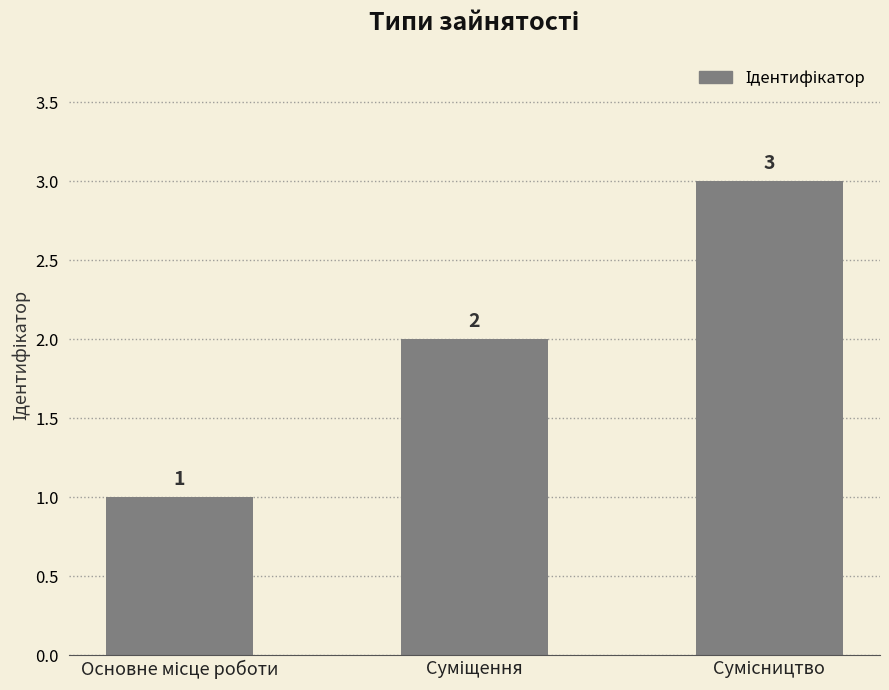

What is the difference between the maximum and second lowest values?

1